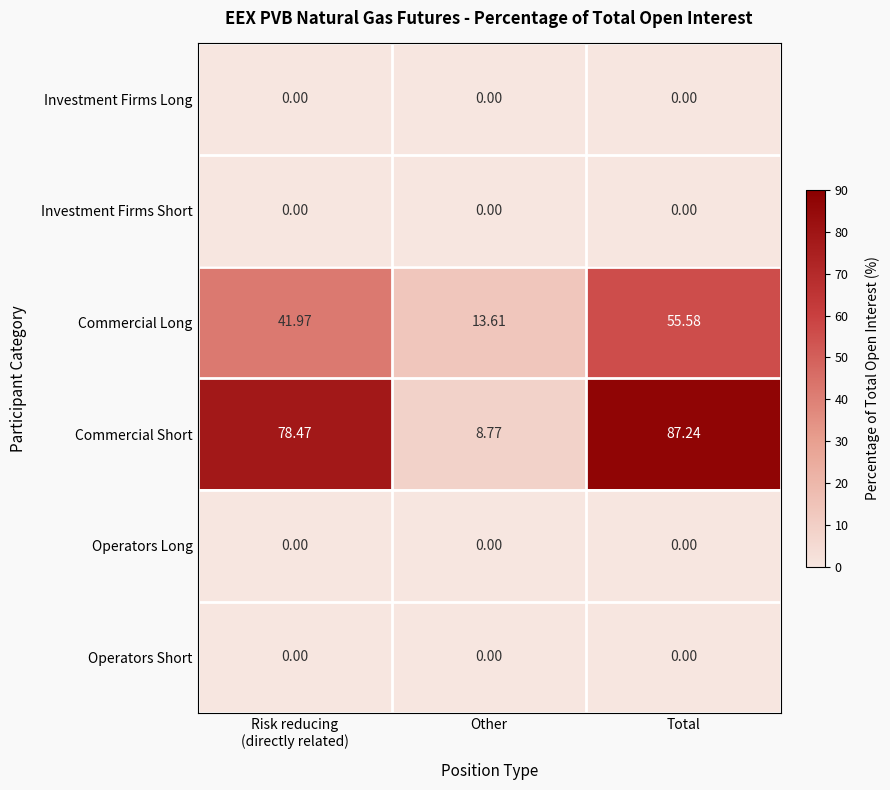

Which category has the highest value in the Commercial Short series?

Total